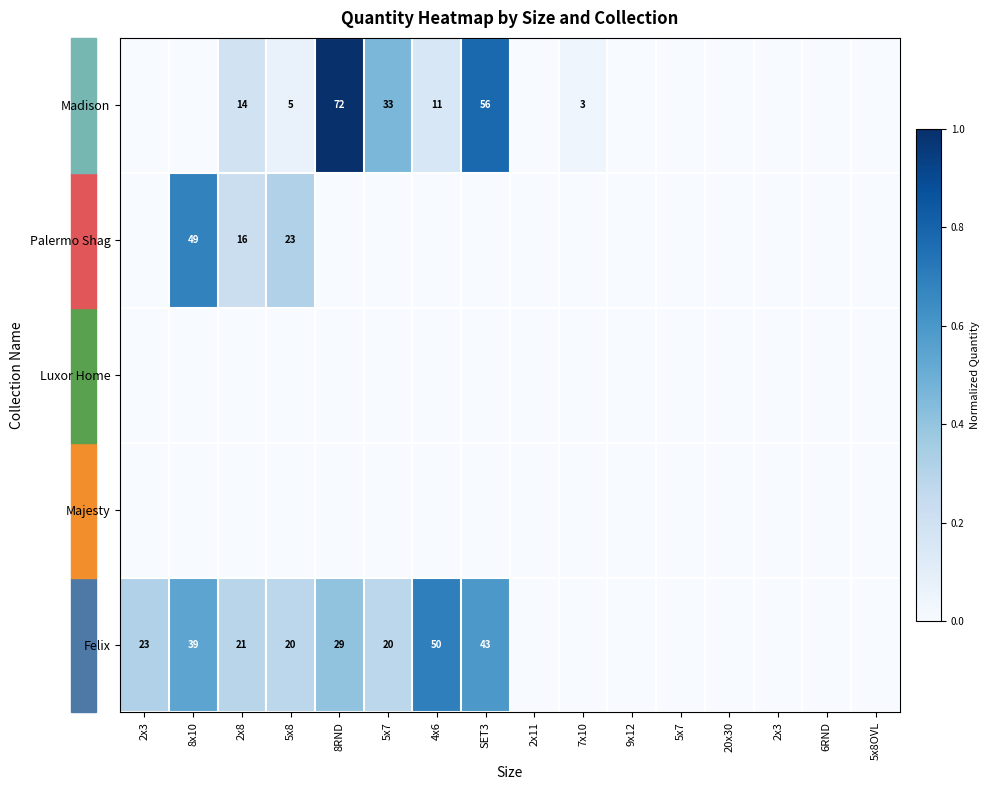

What is the average value of the Madison series?

0.2